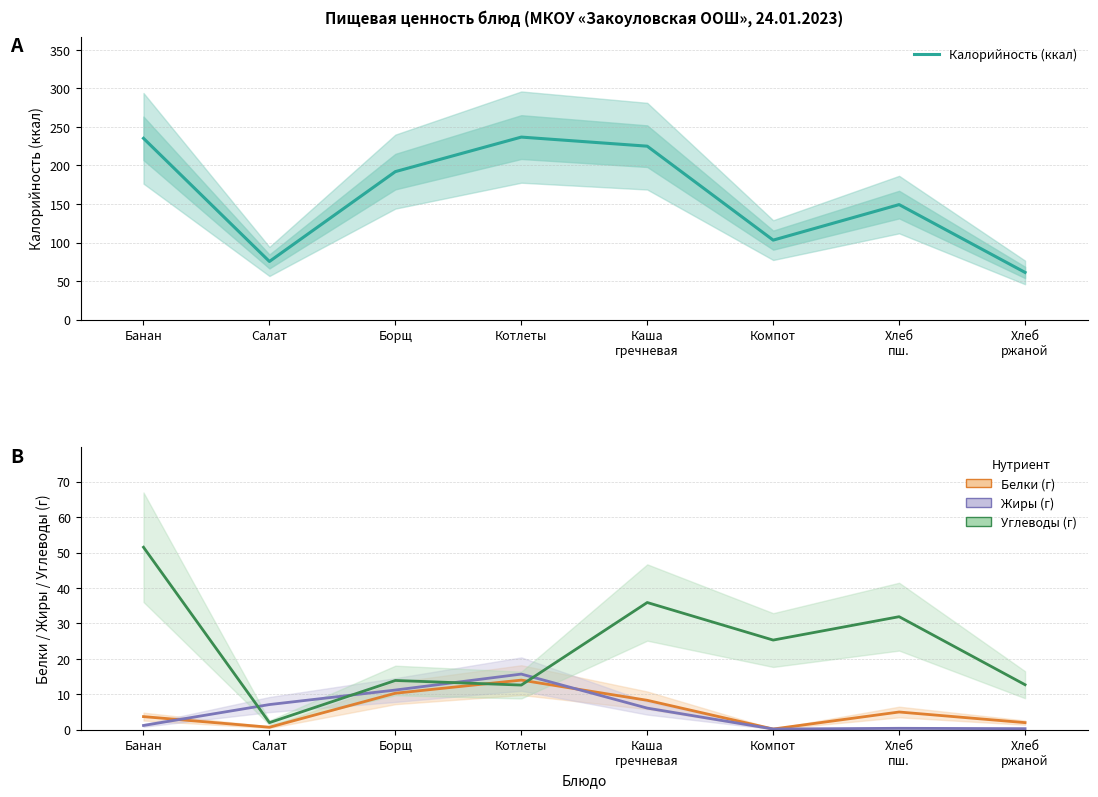

Does the chart display data point markers on the line(s)?

No